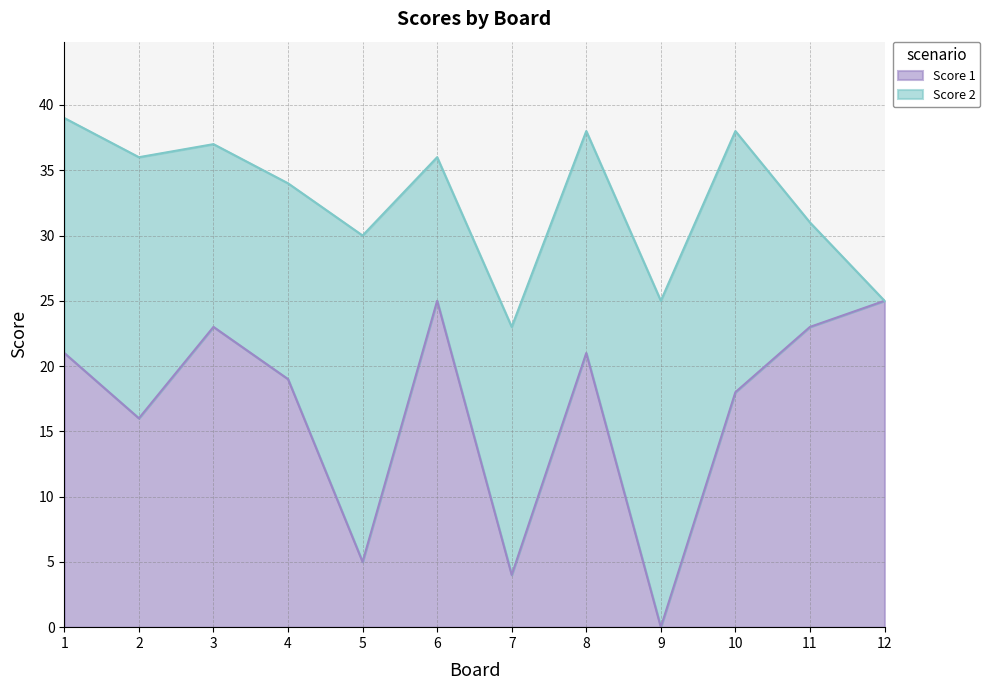

Which label corresponds to the largest value in the chart?

6